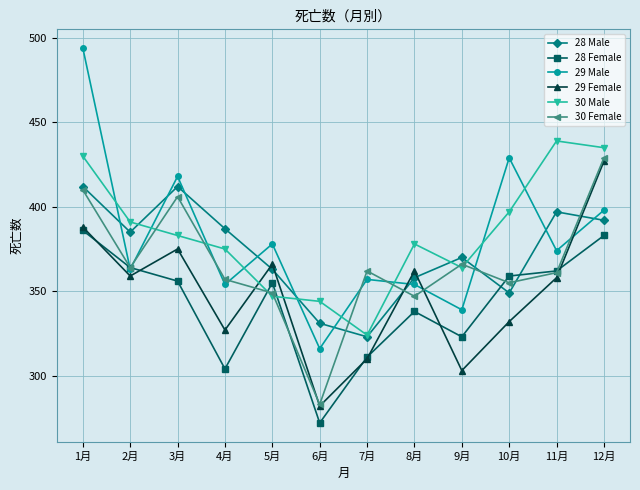

True or false: 29 Female has a value of 135 at 5月.

False